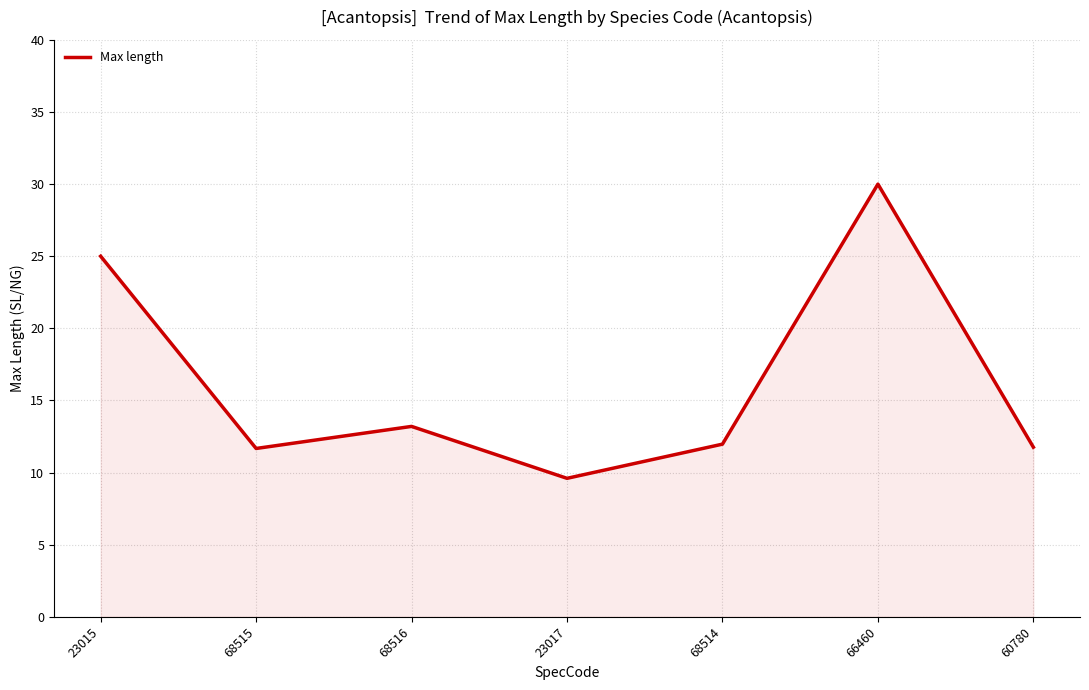

What is the average value?

16.2